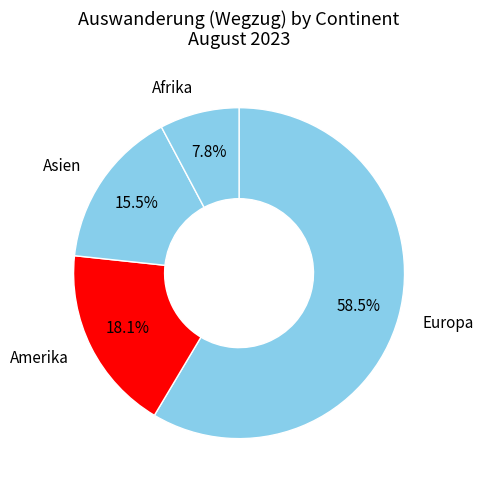

Rank the categories by value from lowest to highest.

Afrika, Asien, Amerika, Europa